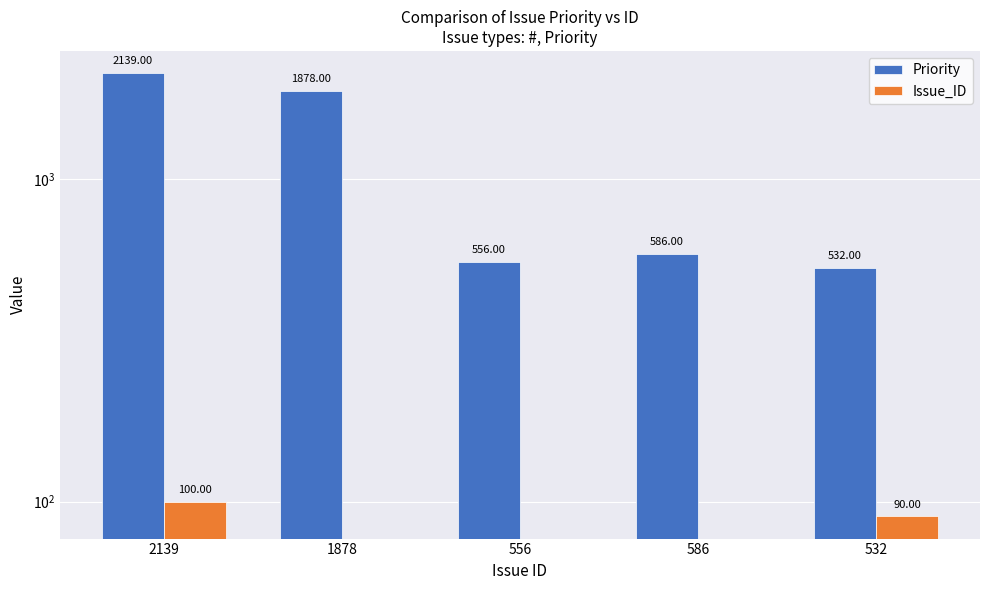

Is it true that Priority equals 921 at 586?

False